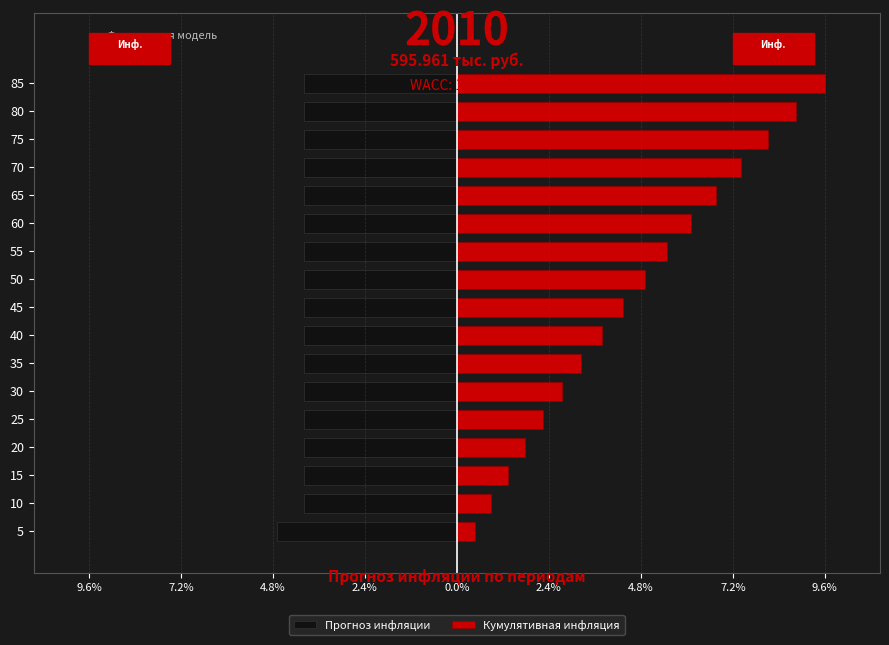

What is the lowest value of the Кумулятивная инфляция series?

0.5